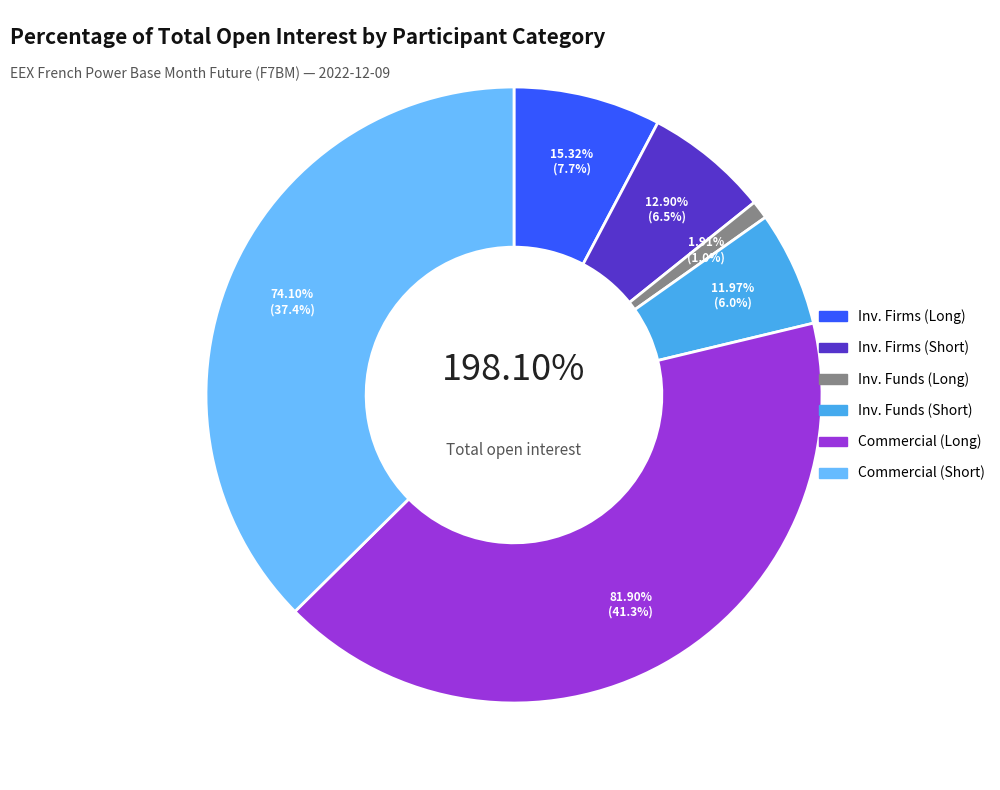

How many slices are in this pie chart?

6